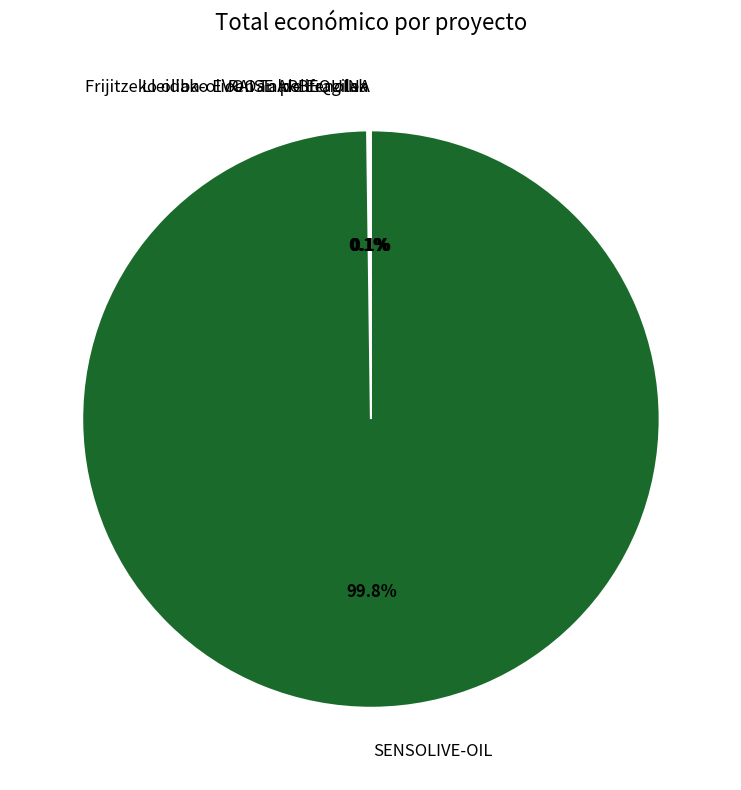

What is the largest slice in the pie chart?

SENSOLIVE-OIL